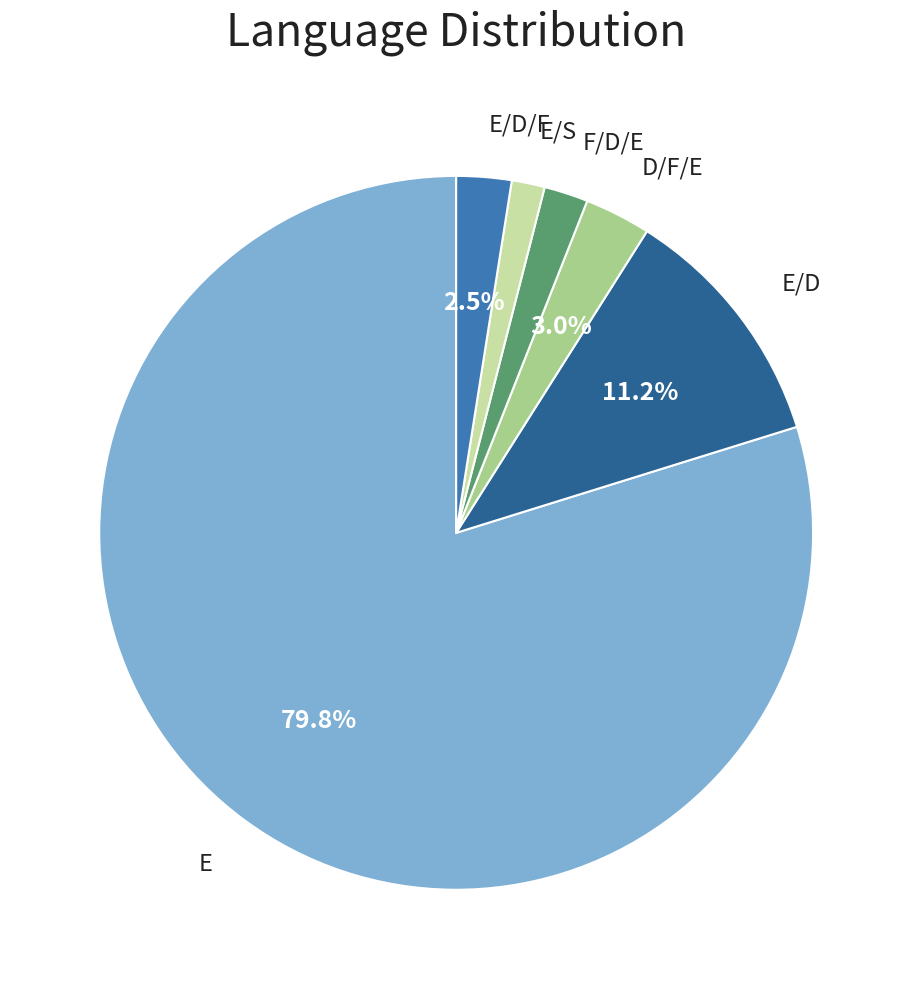

True or false: E/D/F accounts for 2% of the total.

True